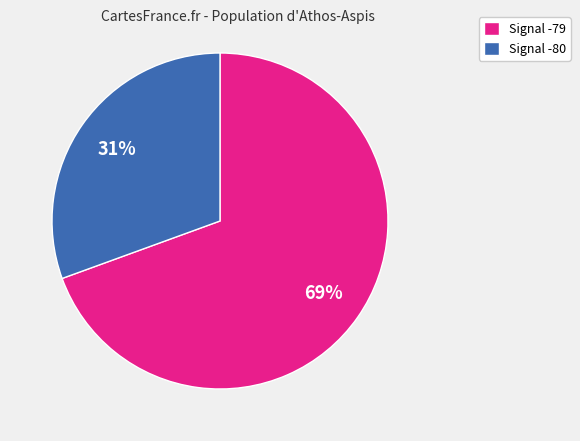

Which has a higher value, Signal -80 or Signal -79?

Signal -79